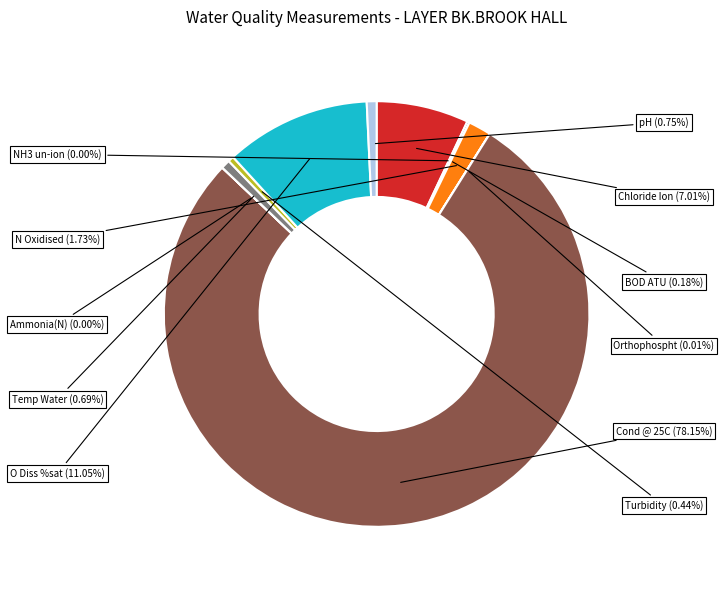

What percentage is the N Oxidised slice, to the nearest percent?

2%